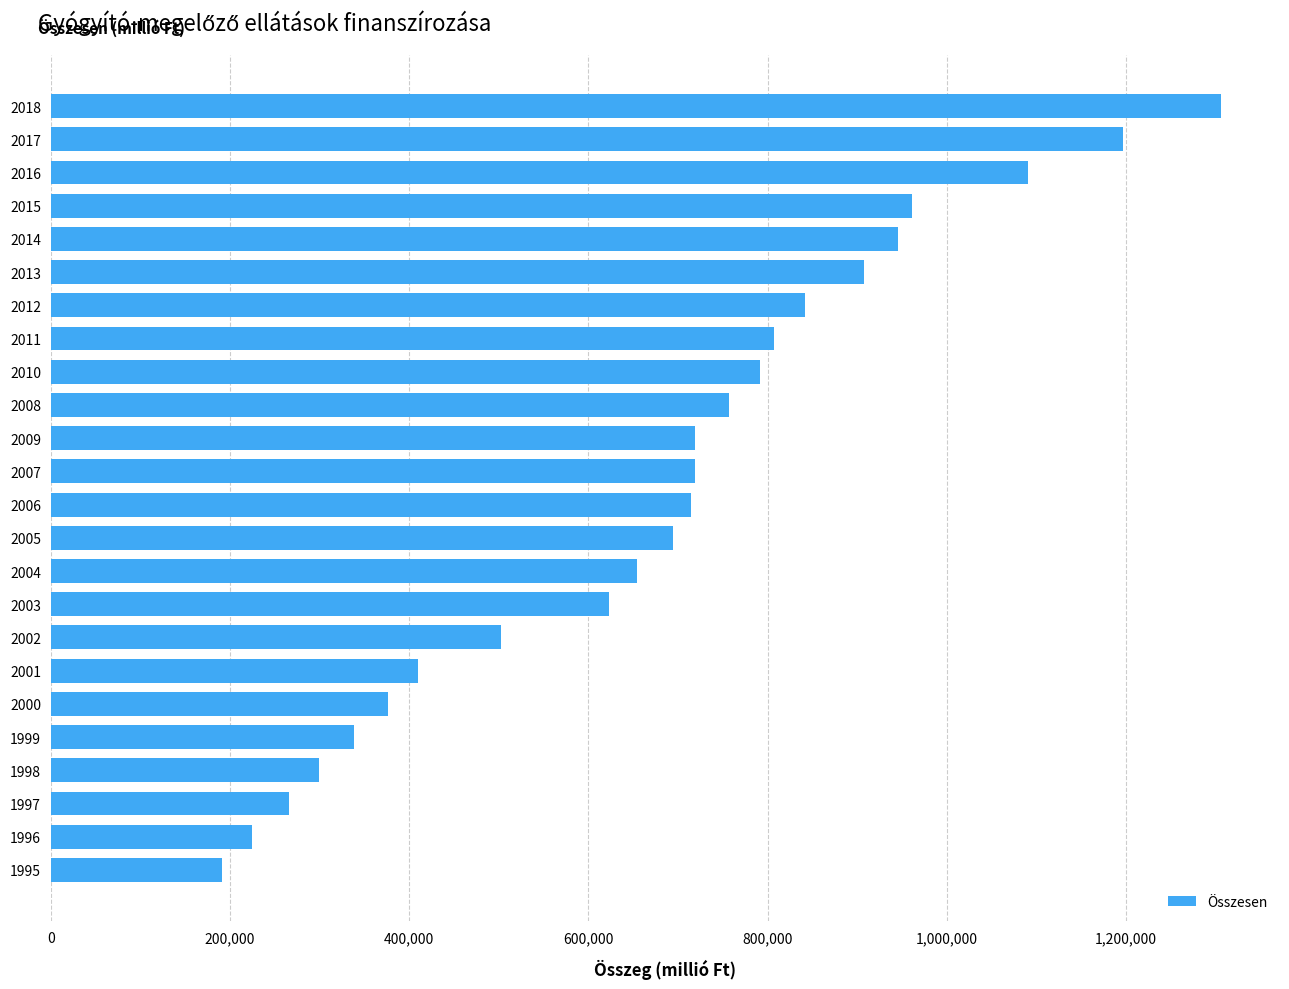

What is the value of the 9th bar from the top?

790973.3